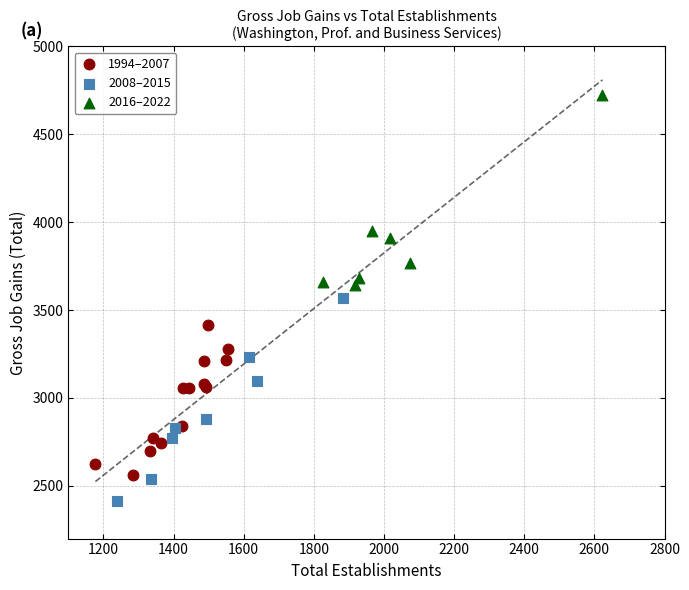

What are all the series names shown in the legend?

1994–2007, 2008–2015, 2016–2022